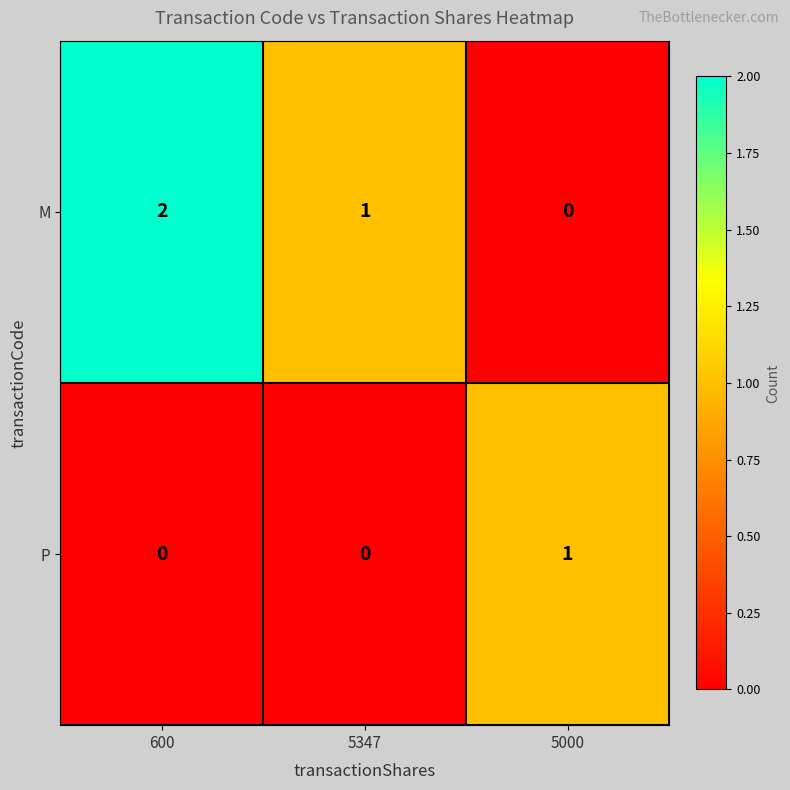

True or false: P has a value of 1 at 600.

False